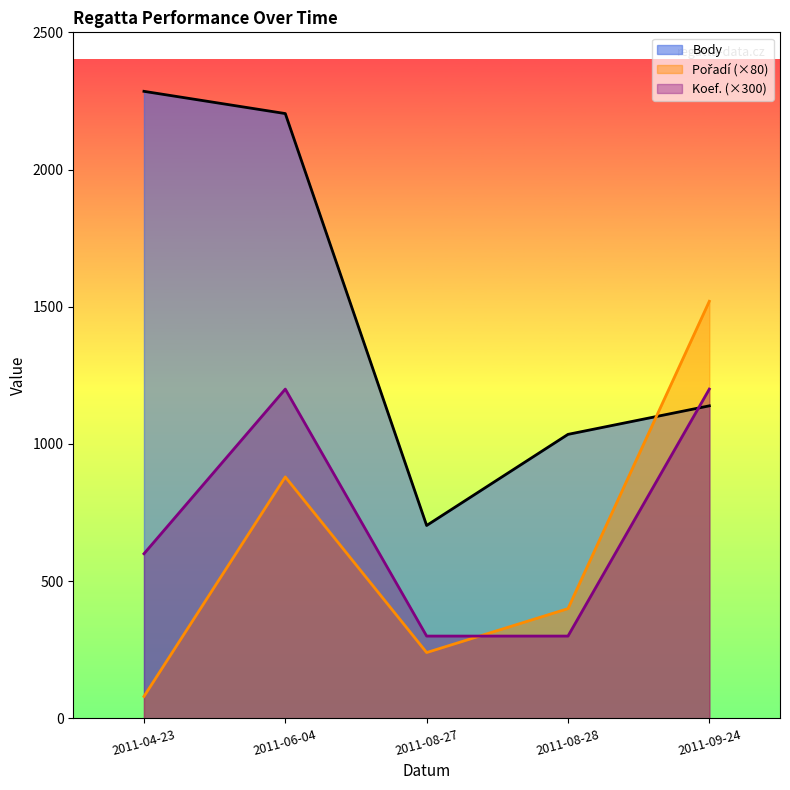

Is it true that Koef. equals 389 at 2011-04-23?

False